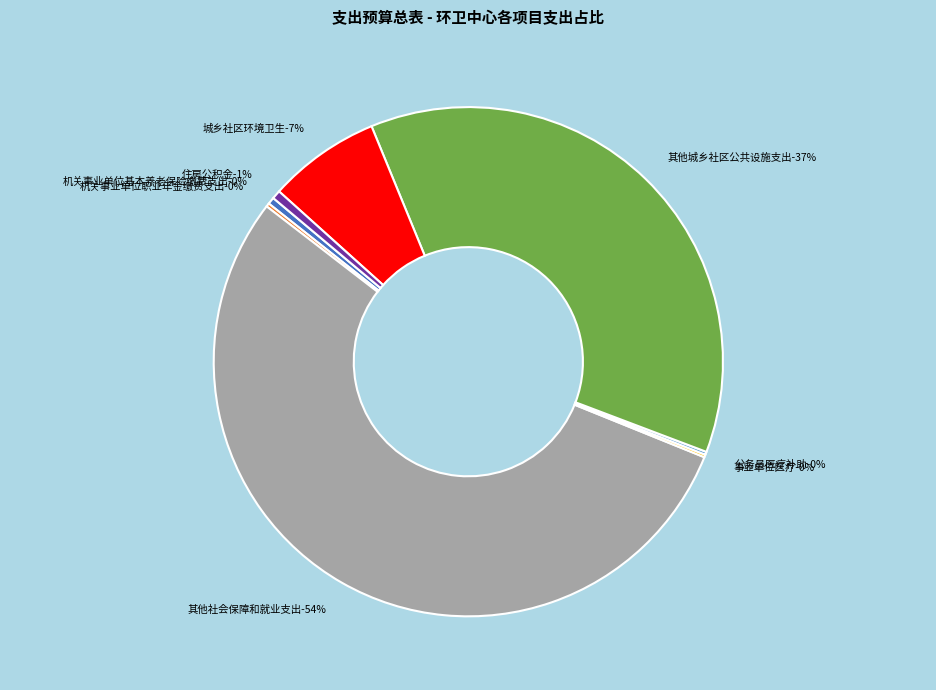

Rank the categories by value from highest to lowest.

其他社会保障和就业支出, 其他城乡社区公共设施支出, 城乡社区环境卫生, 住房公积金, 机关事业单位基本养老保险缴费支出, 机关事业单位职业年金缴费支出, 公务员医疗补助, 事业单位医疗